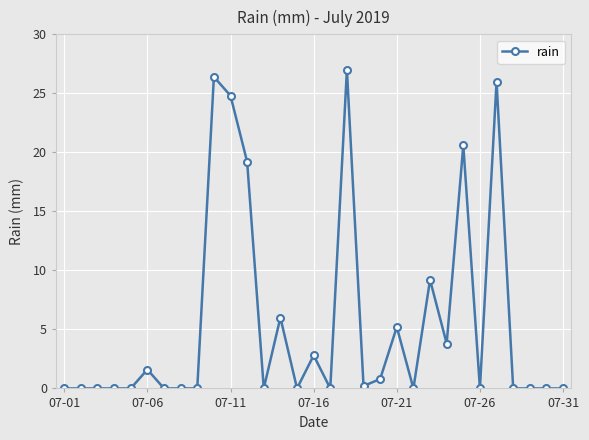

Reading right to left, what are all the values shown in this chart?

0.0	0.0	0.0	0.0	26.0	0.0	20.6	3.8	9.2	0.0	5.2	0.8	0.2	27.0	0.0	2.8	0.0	6.0	0.0	19.2	24.8	26.4	0.0	0.0	0.0	1.6	0.0	0.0	0.0	0.0	0.0